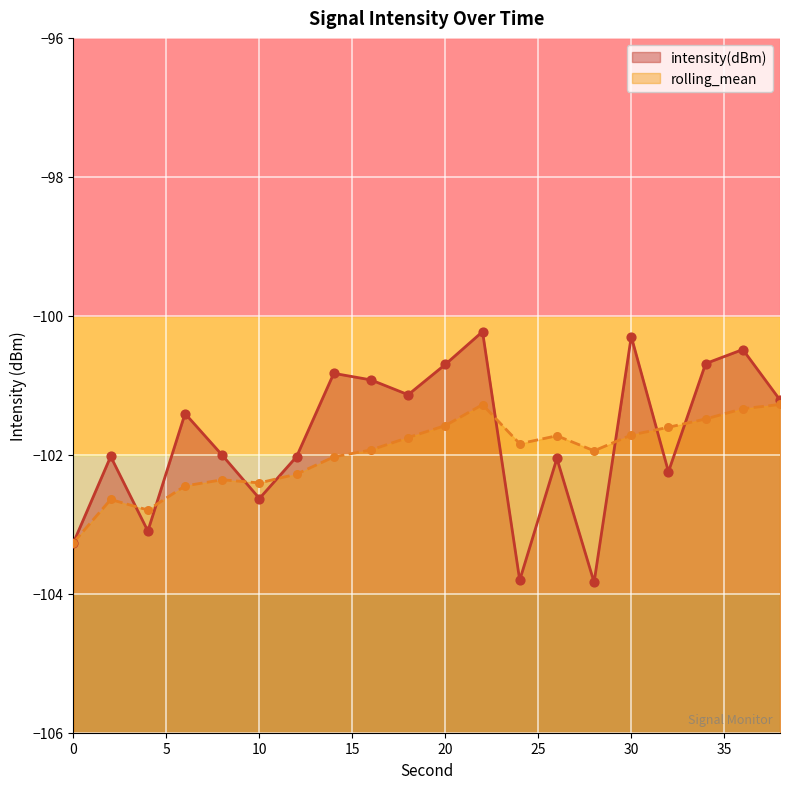

Which series has the largest total across all categories?

intensity(dBm)